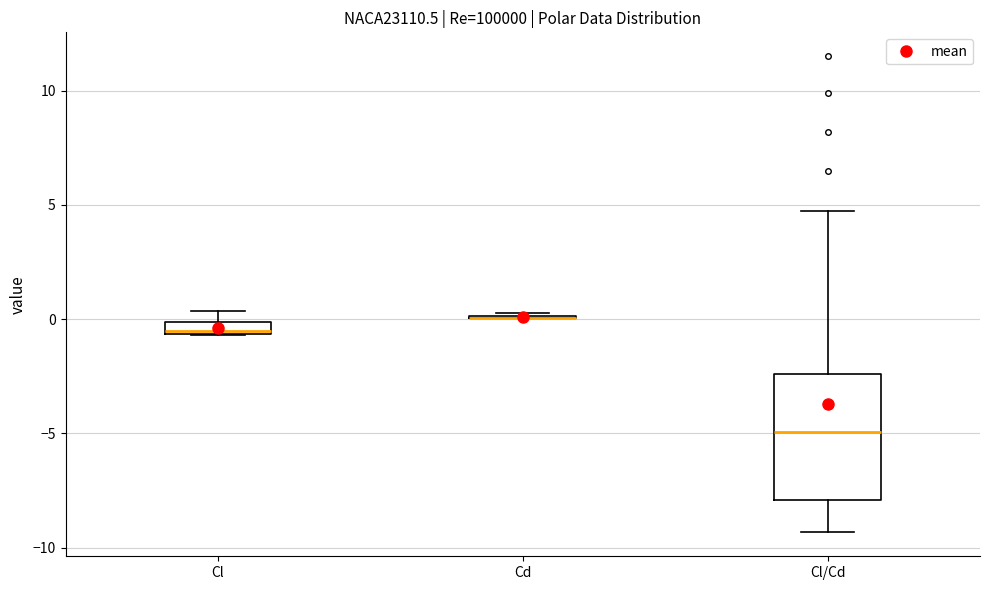

Comparing the boxes themselves (not the whiskers), which one is the tallest?

Cl/Cd